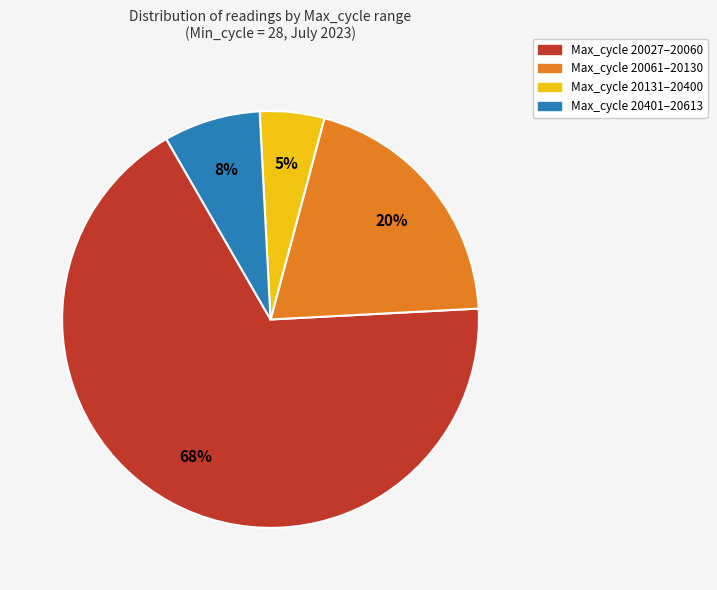

How many segments does this pie chart have?

4